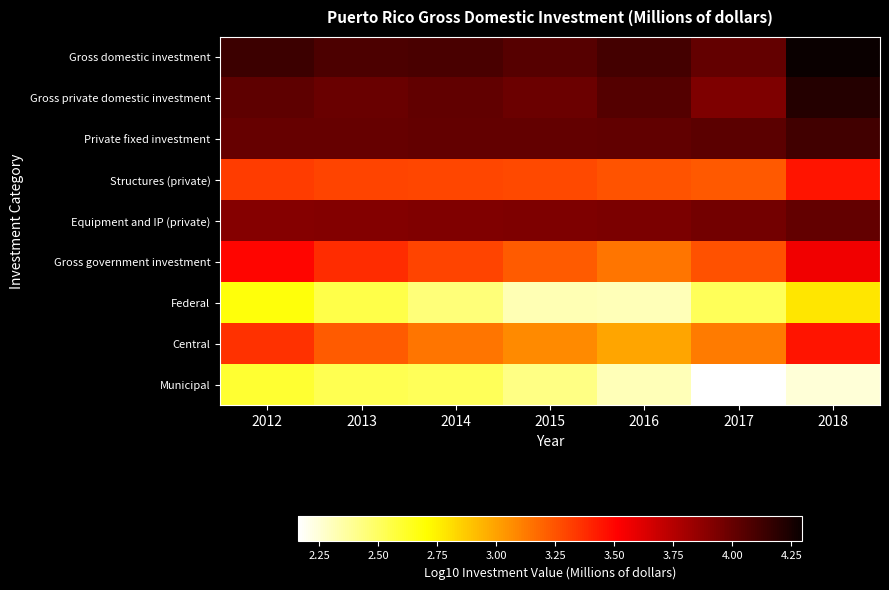

Which category has the lowest value across all series?

2017